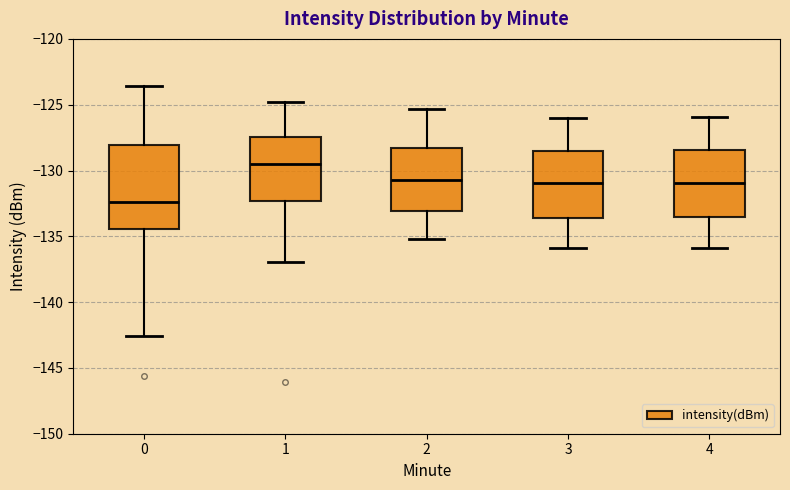

Which box is the tallest, from its lower edge to its upper edge?

0